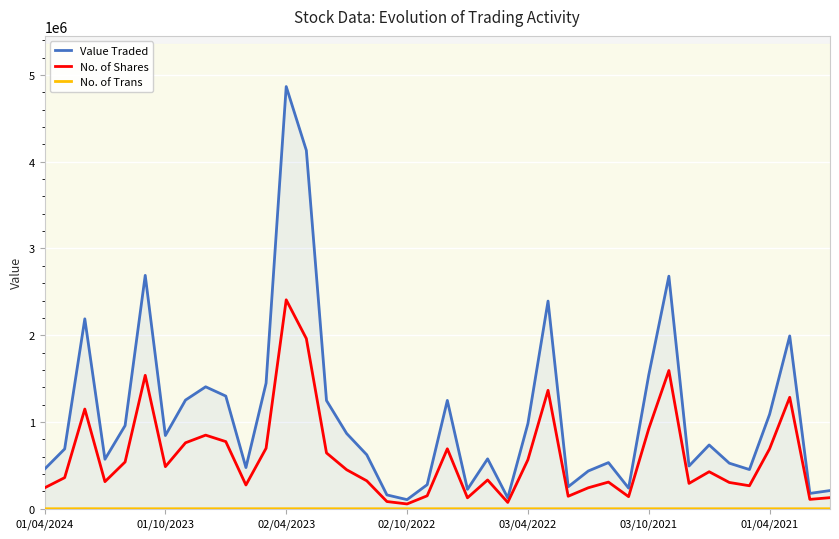

What are all the series names shown in the legend?

Value Traded, No. of Shares, No. of Trans